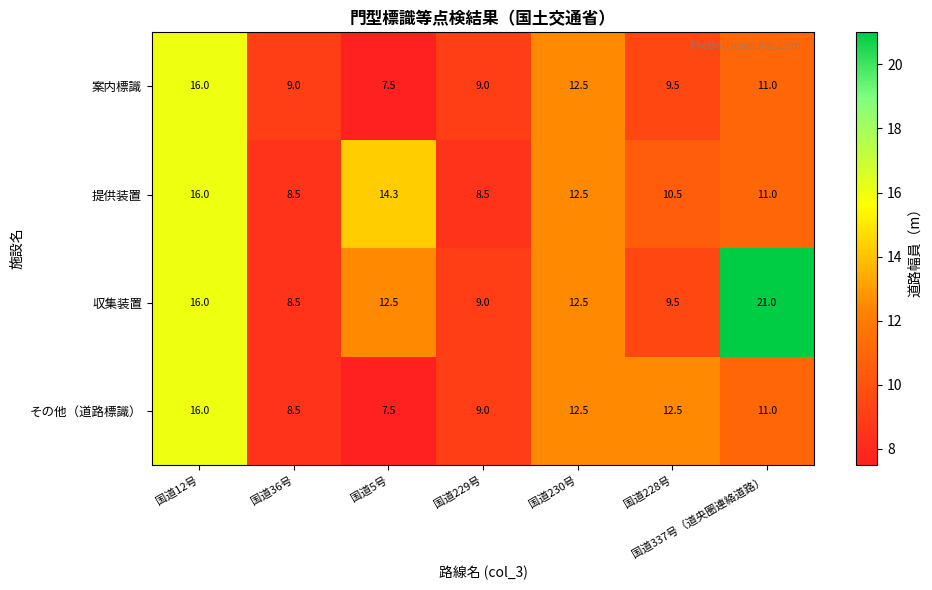

What is the highest value of the 収集装置 series?

21.0